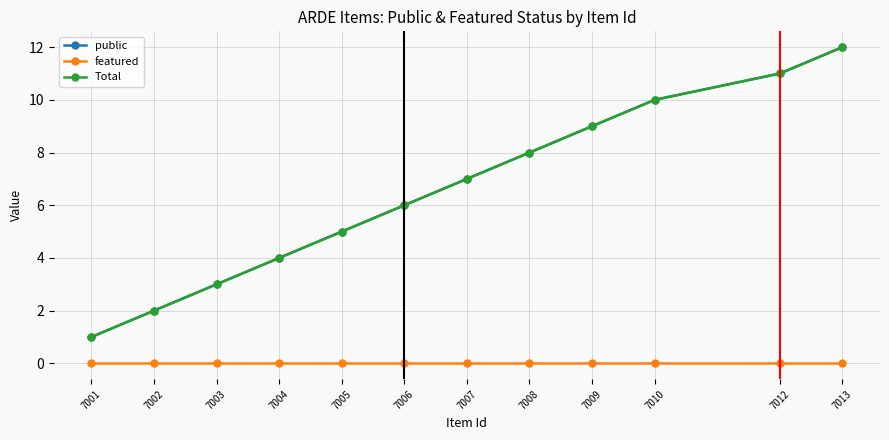

What is the difference between the maximum and minimum values in the public series?

11